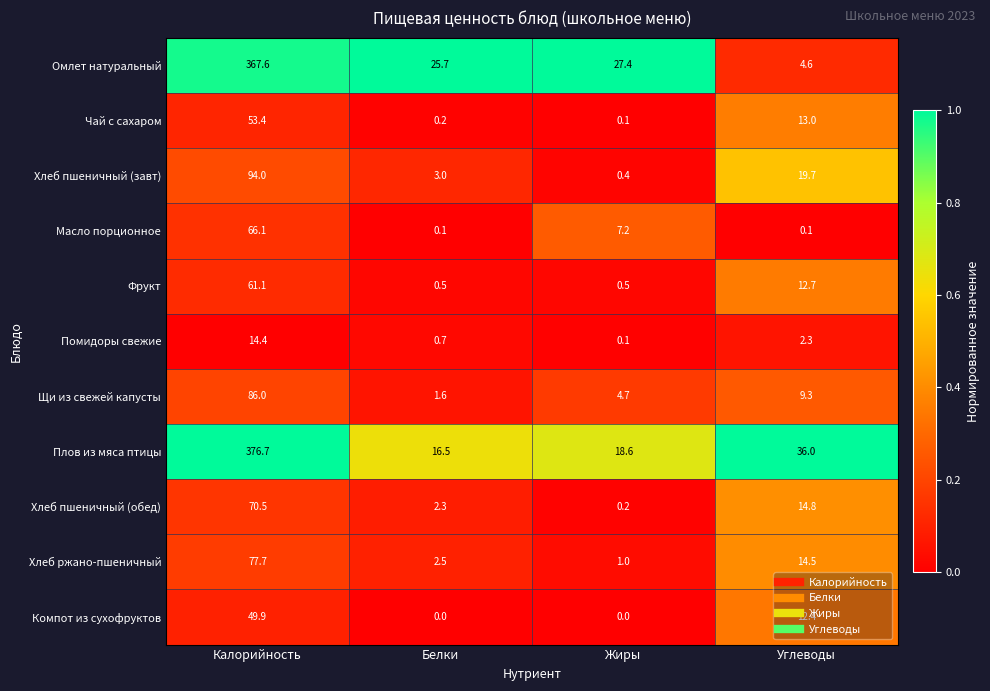

Between Белки and Углеводы, which series saw the biggest shift?

Омлет натуральный